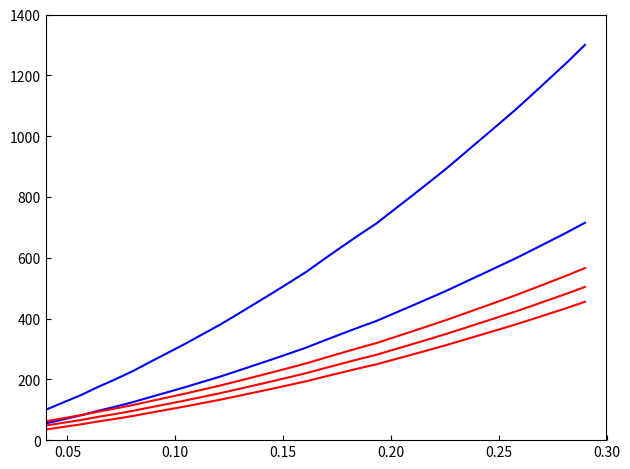

How many lines are shown in the chart?

5